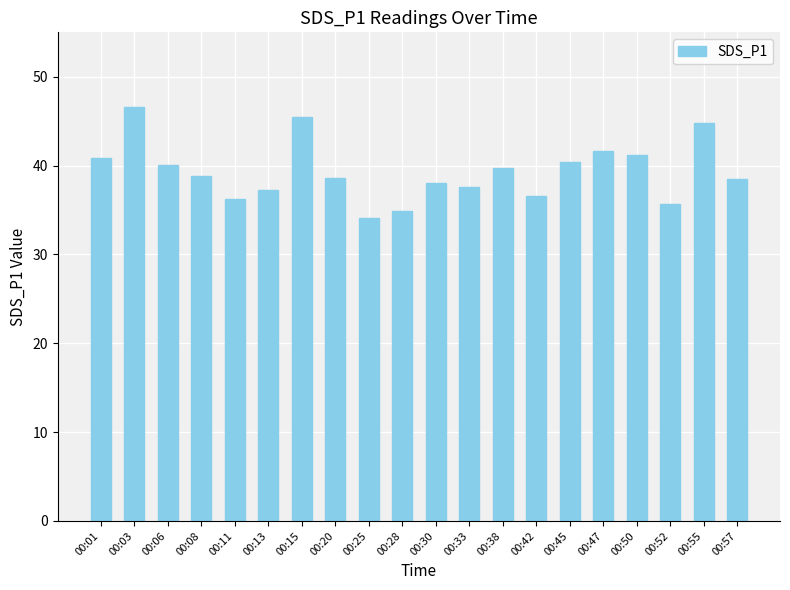

How many bars are there in total?

20